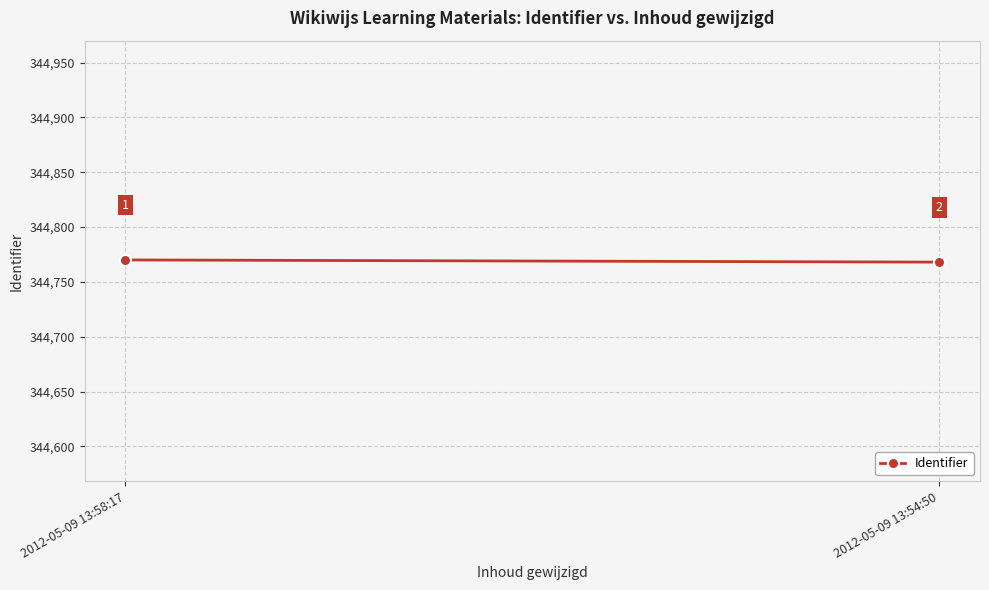

Between 2012-05-09 13:58:17 and 2012-05-09 13:54:50, which is larger?

2012-05-09 13:58:17